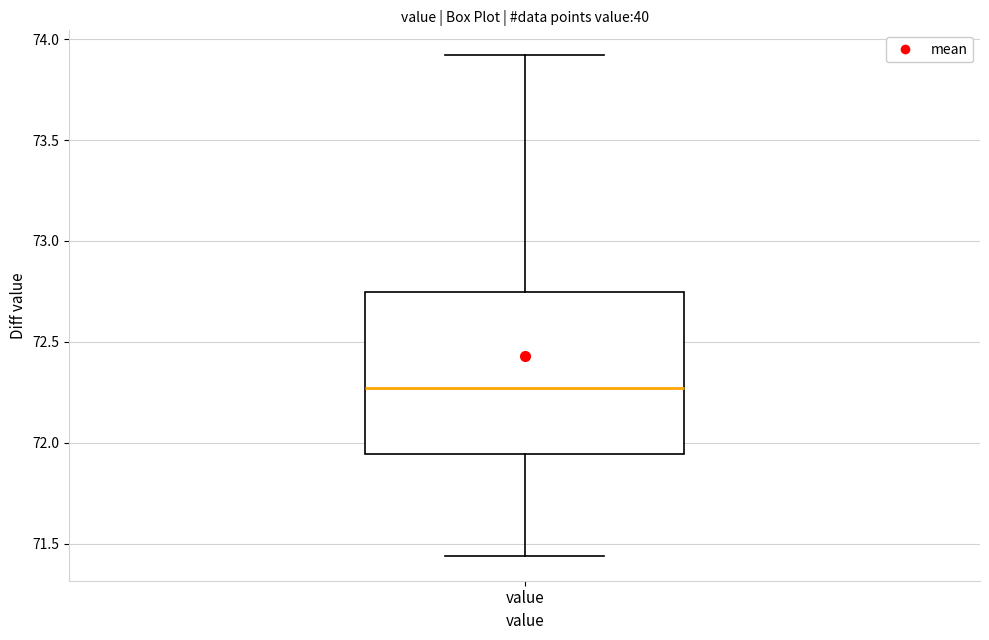

Read this box plot against the y-axis: the position of the median line, the range covered by the box, and the ends of both whiskers. The values are not printed on the chart, so give them approximately, as read against the axis.

median 72.25, box 71.95 to 72.75, whiskers 71.45 to 73.90